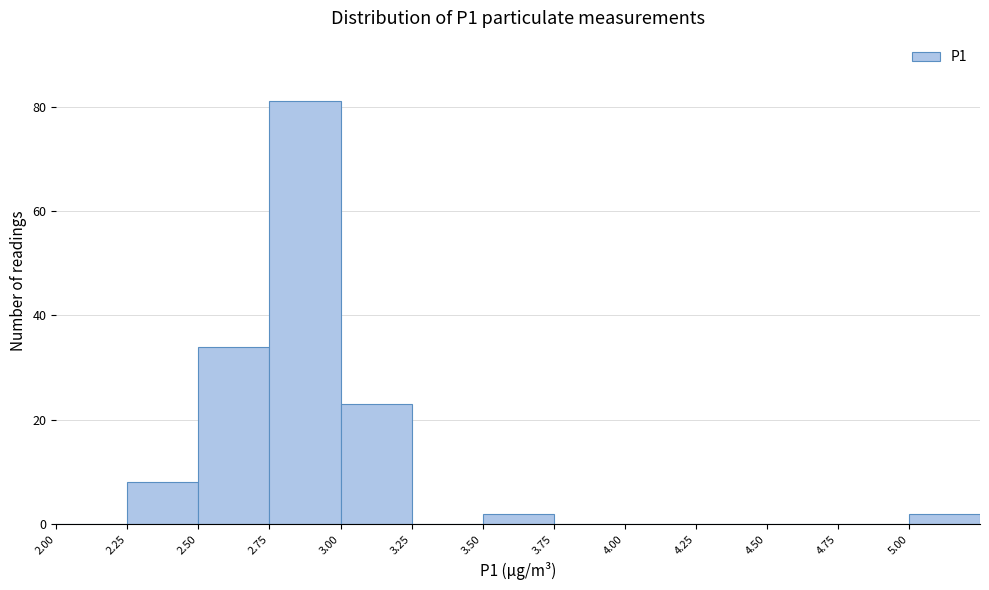

How tall is the bar that spans 2.75 to 3.00 on the x-axis? The values are not printed on the chart, so give them approximately, as read against the axis.

82